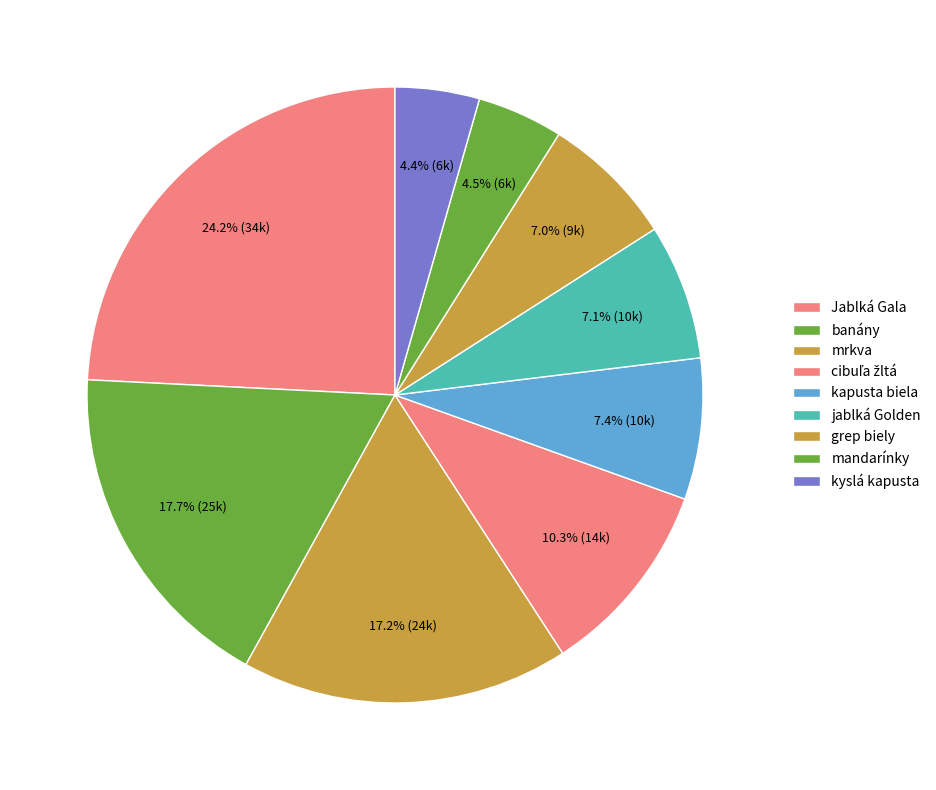

Combined, do Jablká Gala and cibuľa žltá account for over 50%?

No